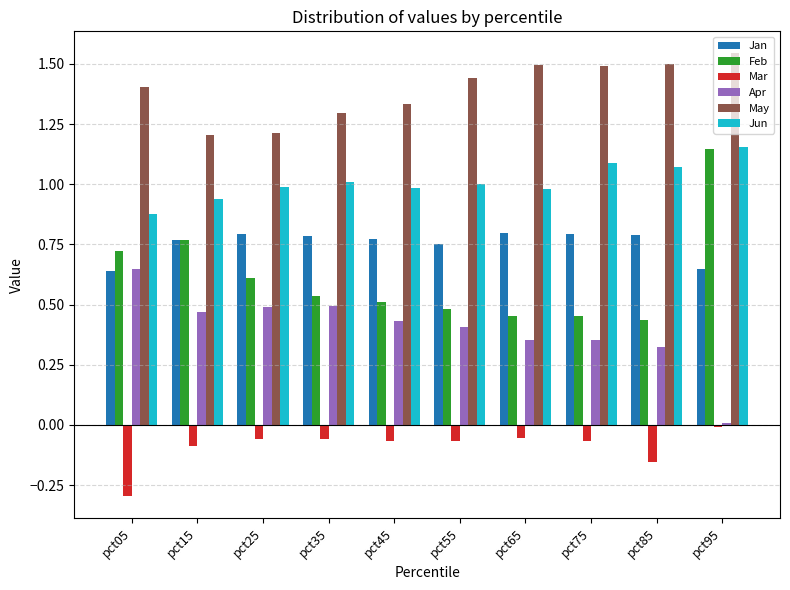

Is the value of Jun at pct45 greater than the value of Feb at pct65?

Yes